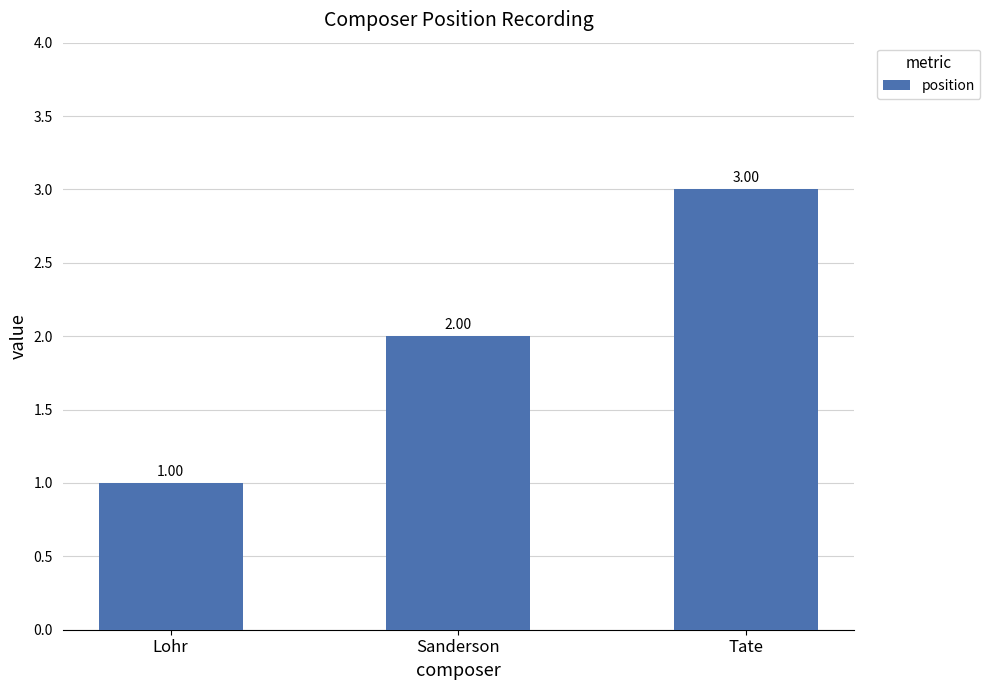

What value does the data have at Sanderson?

2